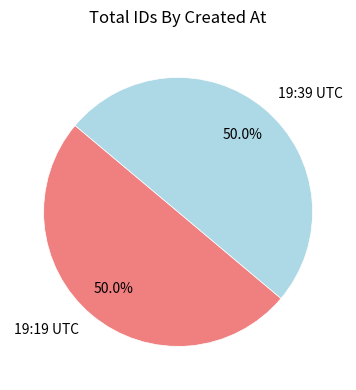

Approximately how many times larger is the value at 19:19 UTC compared to 19:39 UTC?

1.0